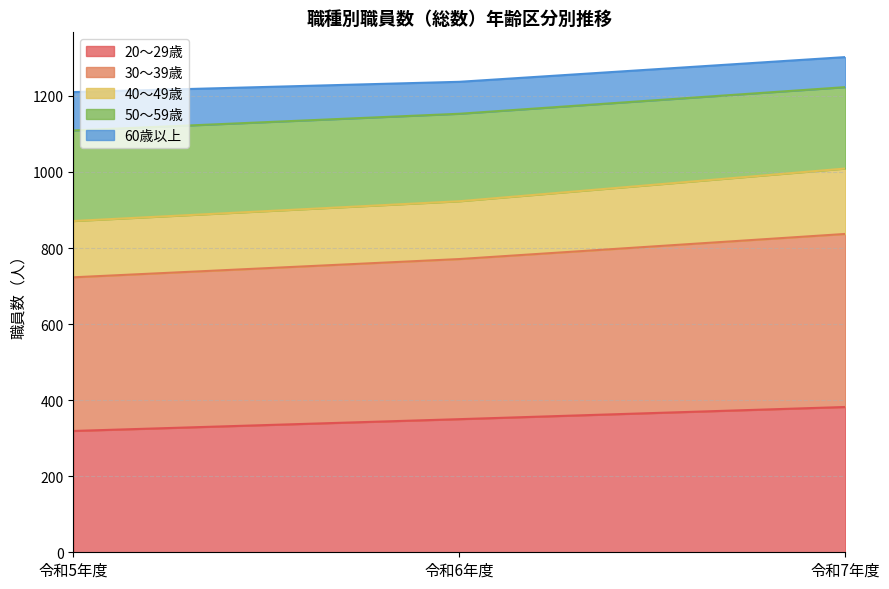

What position from the right is 令和7年度?

1